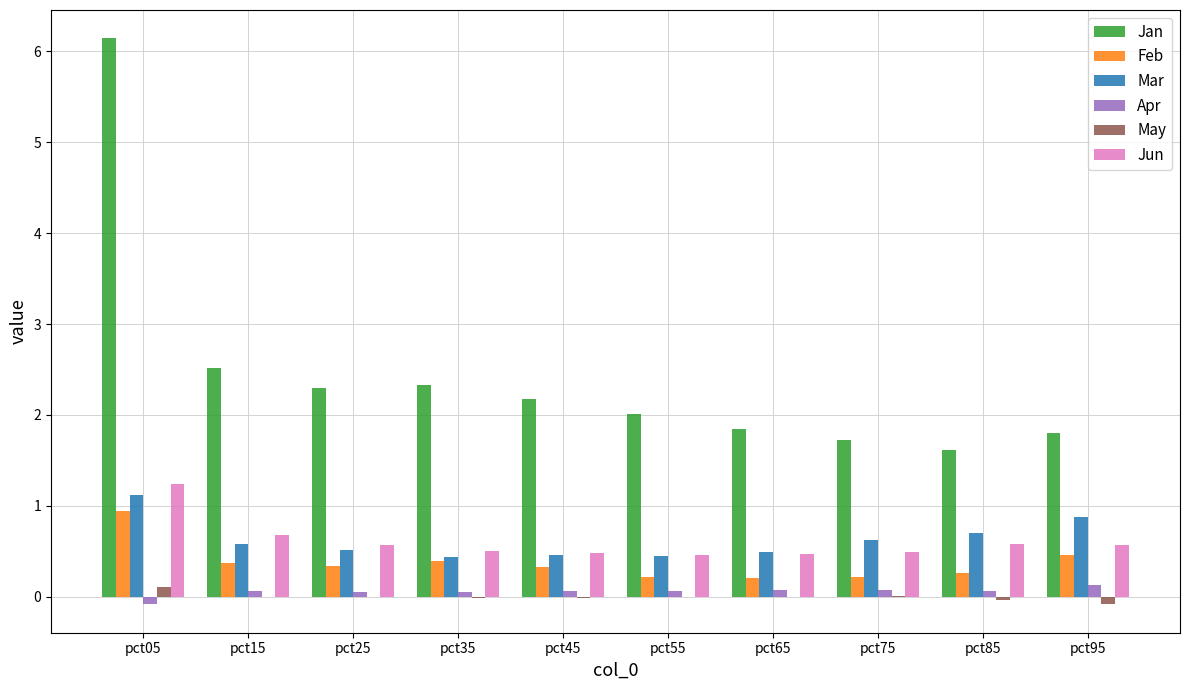

How many groups of bars are there?

10